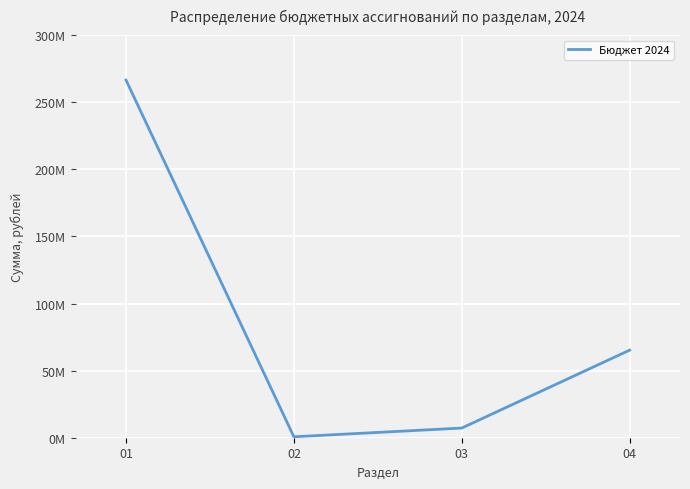

Does the chart have visible grid lines?

Yes